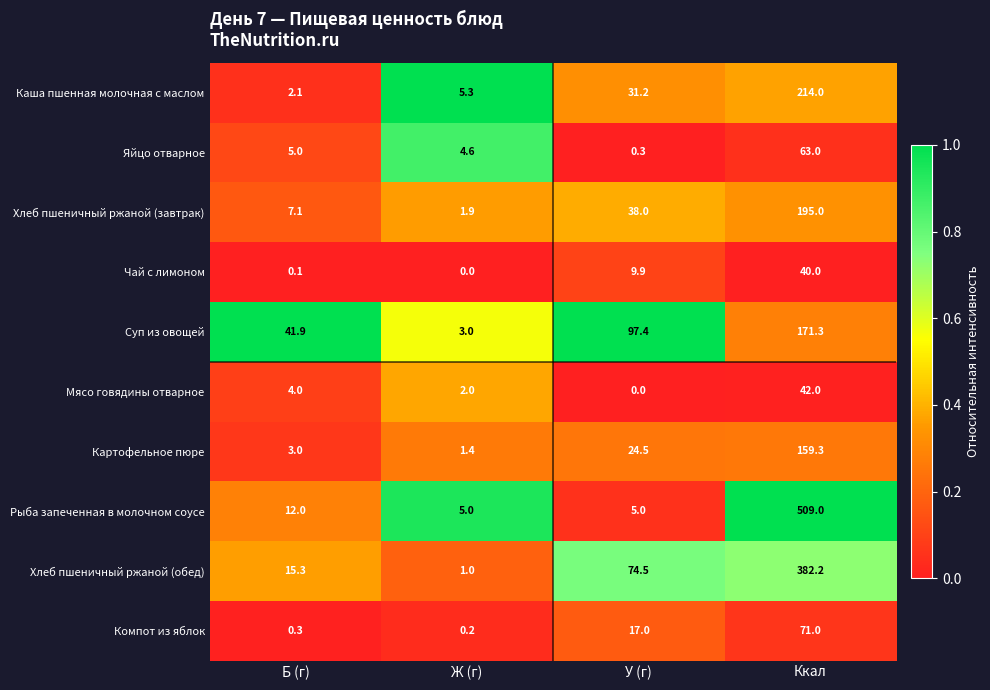

At which category is the sum across all series the highest?

Ккал